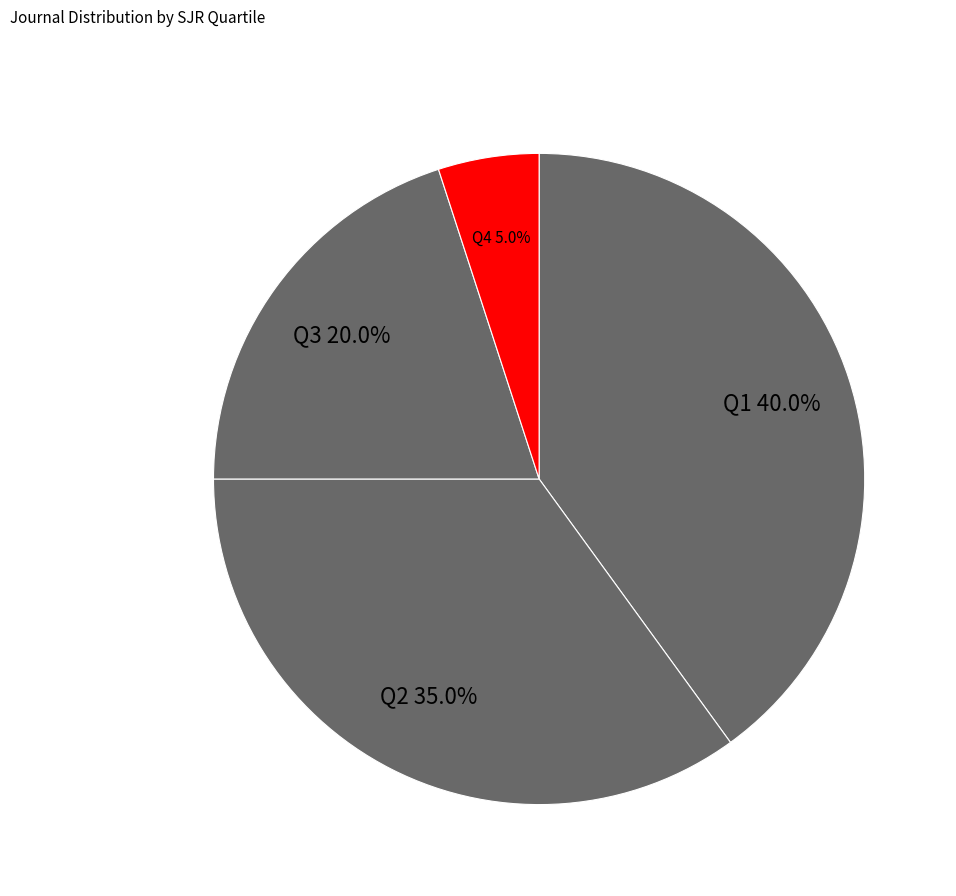

Which has a higher value, Q2 or Q4?

Q2